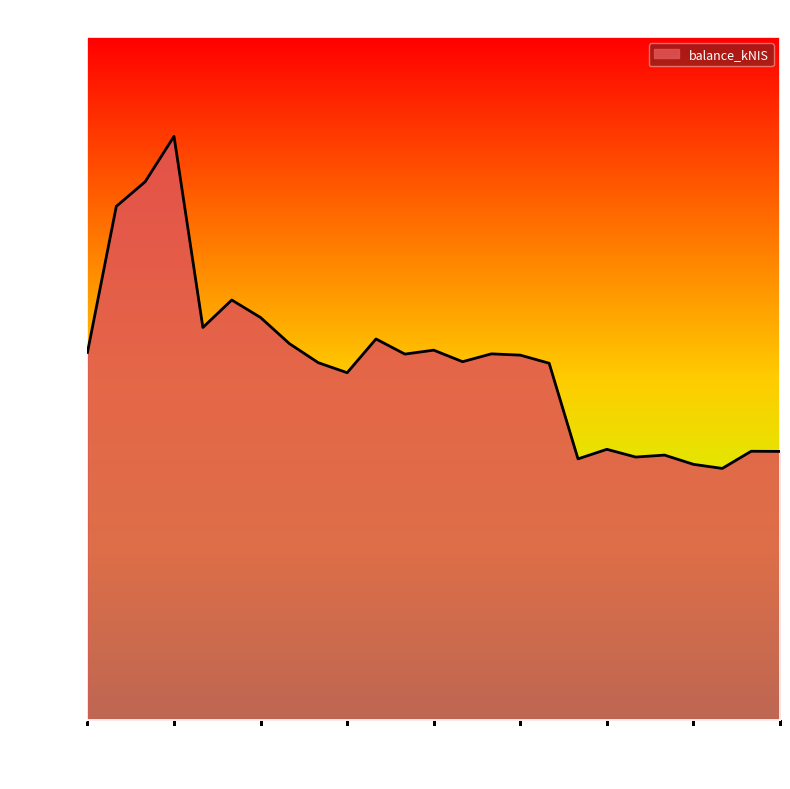

What is the difference between the maximum and minimum values?

121622.5